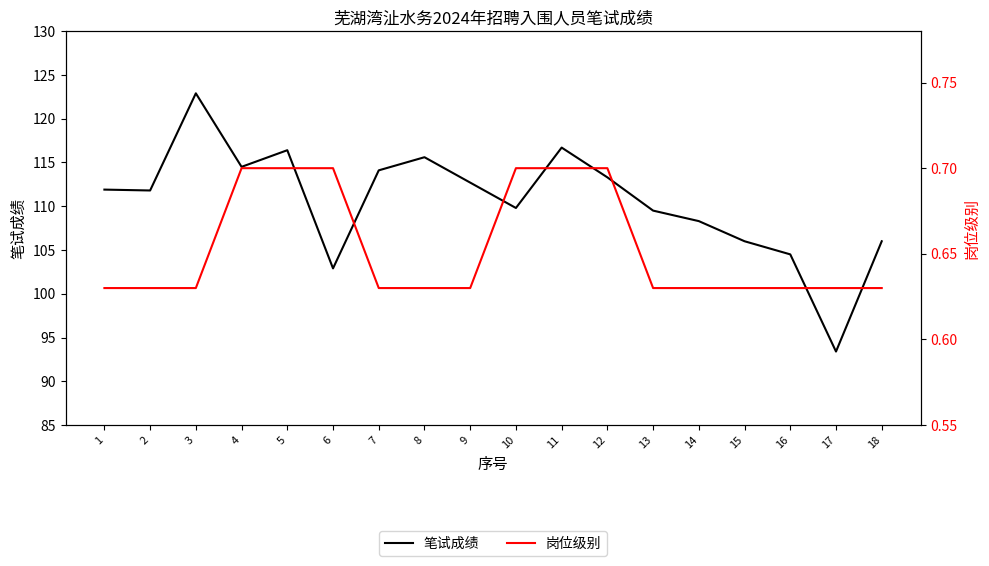

At which category does 笔试成绩 reach its first local peak?

3